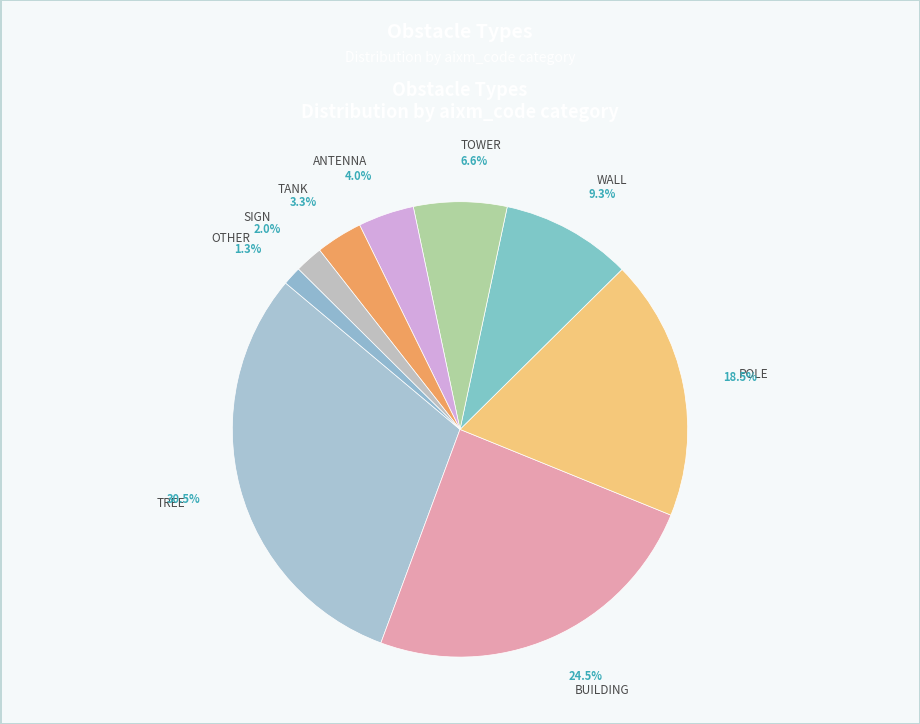

What is the smallest slice in the pie chart?

OTHER